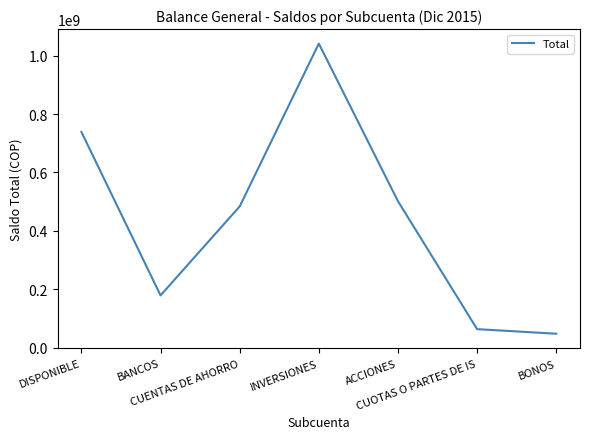

List the labels in order of value, largest first.

INVERSIONES, DISPONIBLE, ACCIONES, CUENTAS DE AHORRO, BANCOS, CUOTAS O PARTES DE IS, BONOS